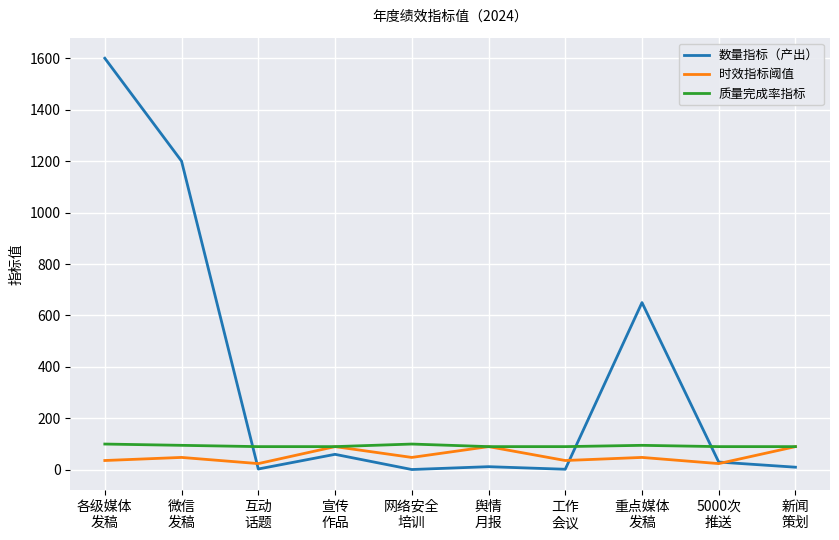

Which series has the largest total across all categories?

数量指标（产出）